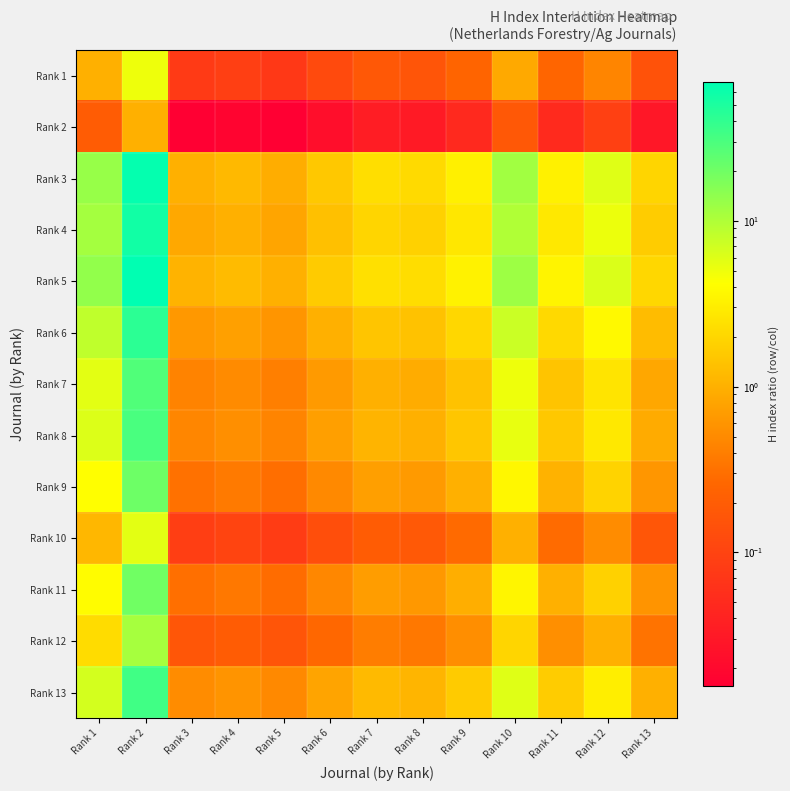

At how many categories does at least one series exceed 17?

1